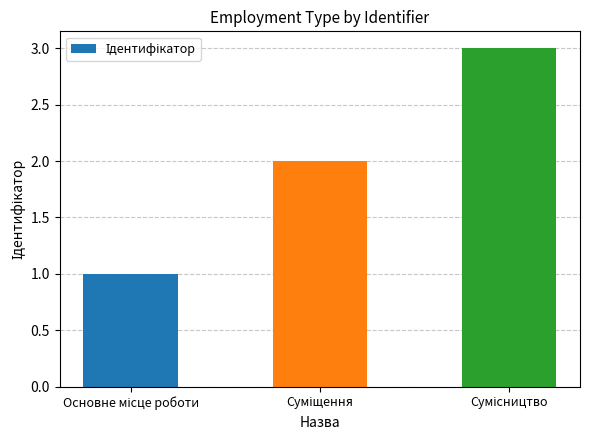

What is the sum of all values?

6